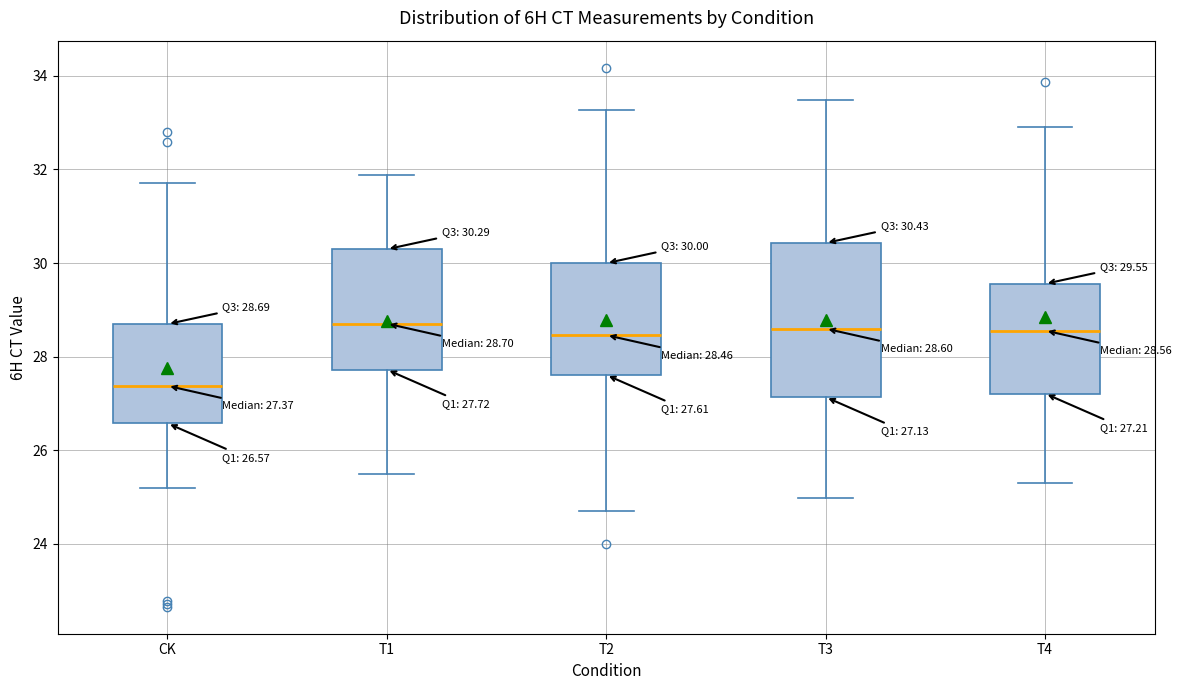

Which box is the tallest, from its lower edge to its upper edge?

T3